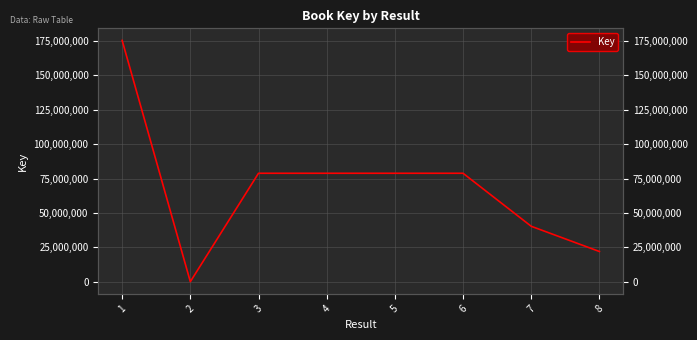

What is the change in value from 2 to 3?

+78644629